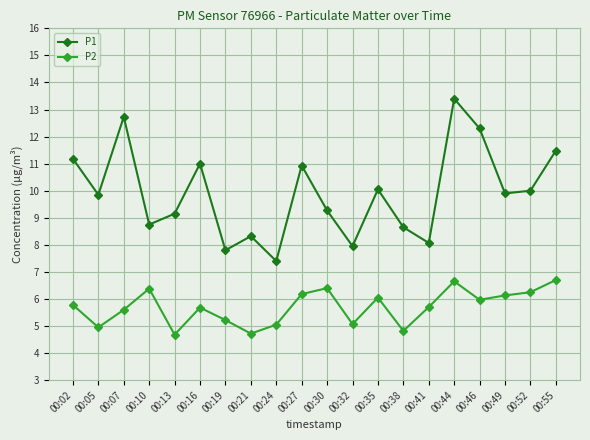

Is this an area chart (filled region under the line)?

No